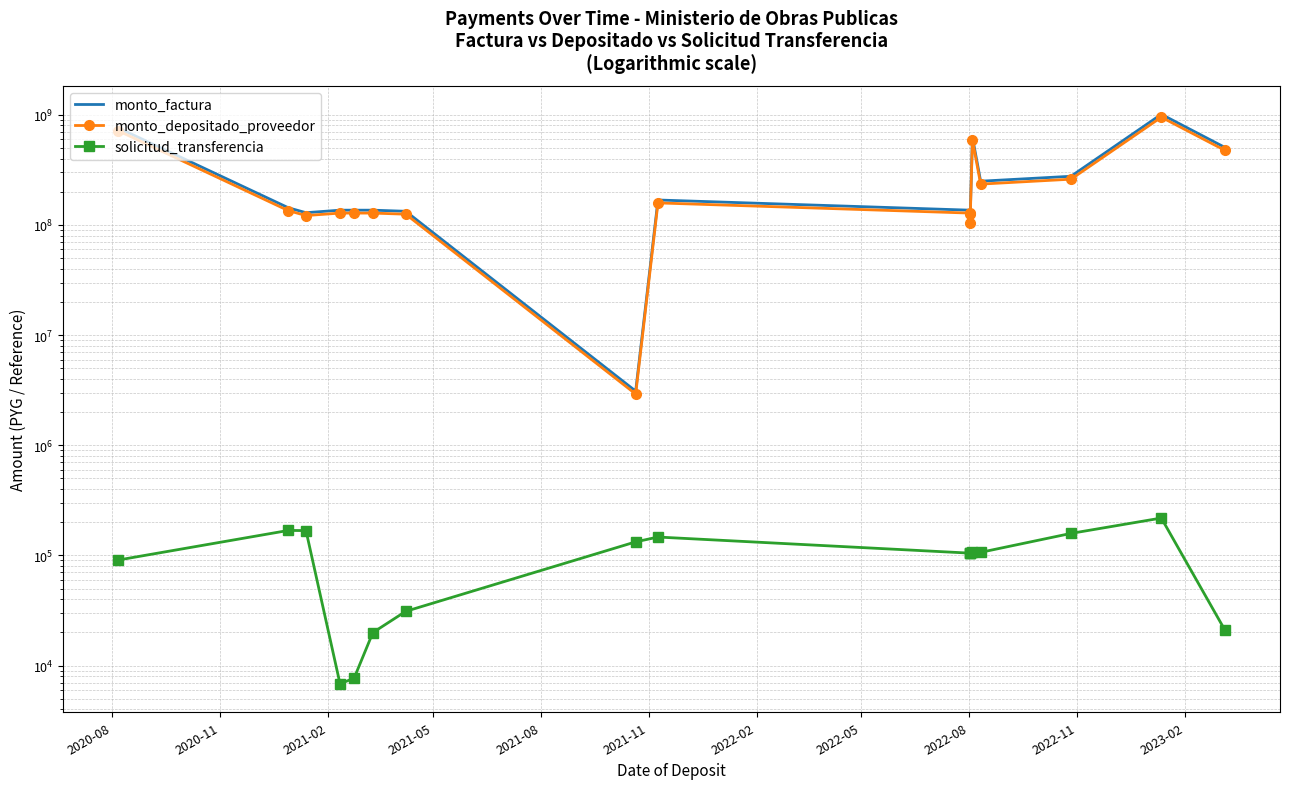

The monto_depositado_proveedor series shows 5125828 at 2022-05. True or false?

False